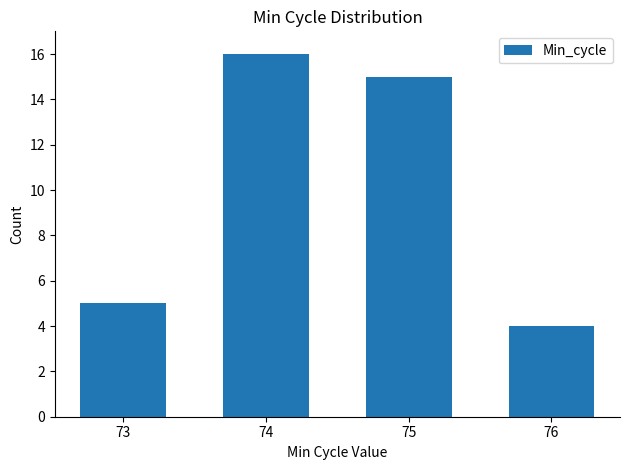

True or false: the data shows 8 at 74.

False